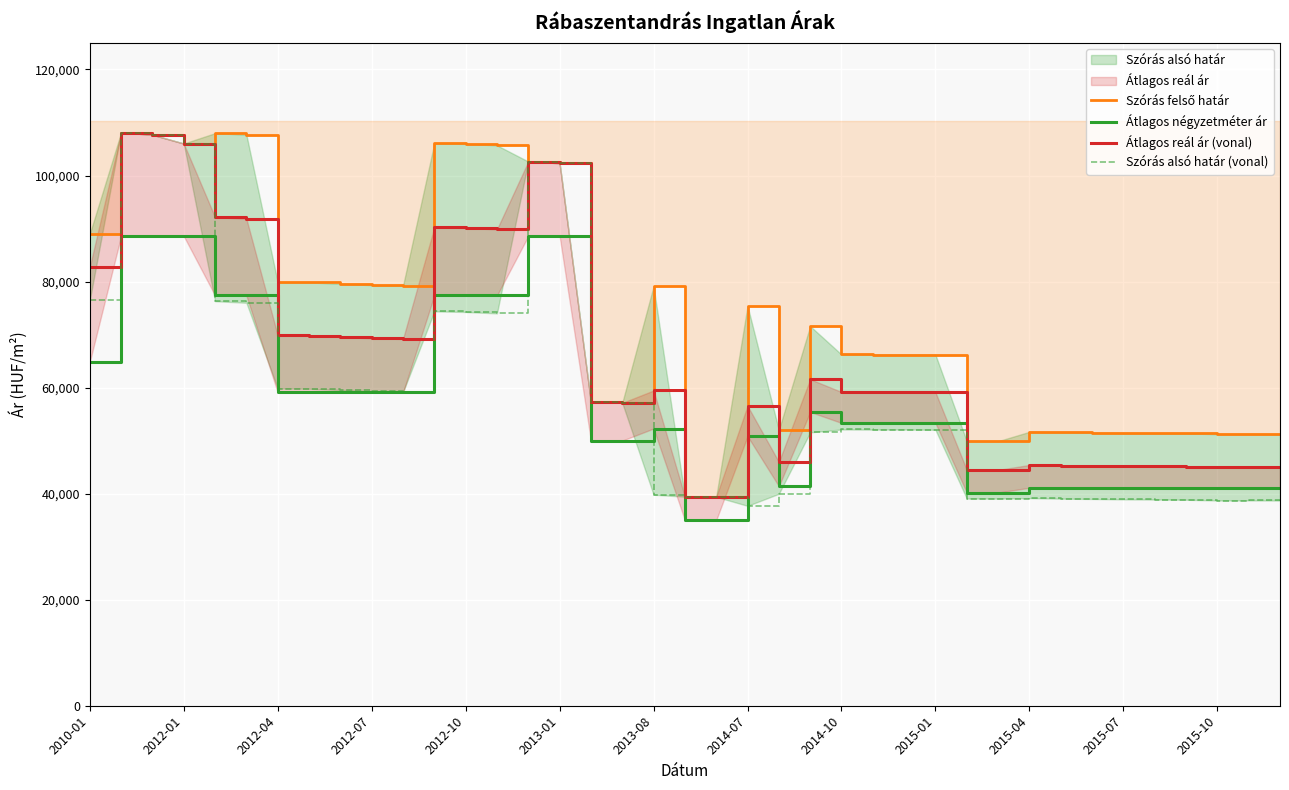

Between 14 and 16, which series saw the biggest shift?

Szórás felső határ